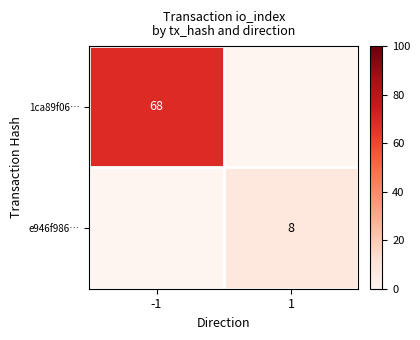

At which category does the chart reach its peak across all series?

-1